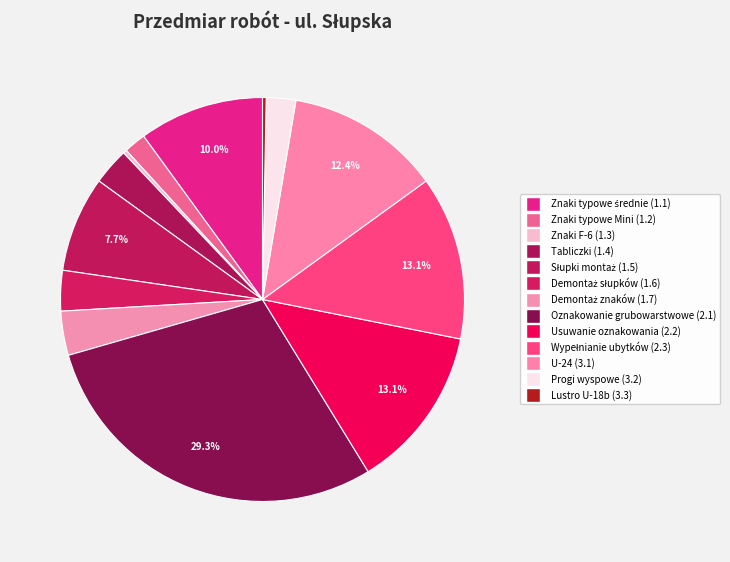

Does any single category account for the majority?

No